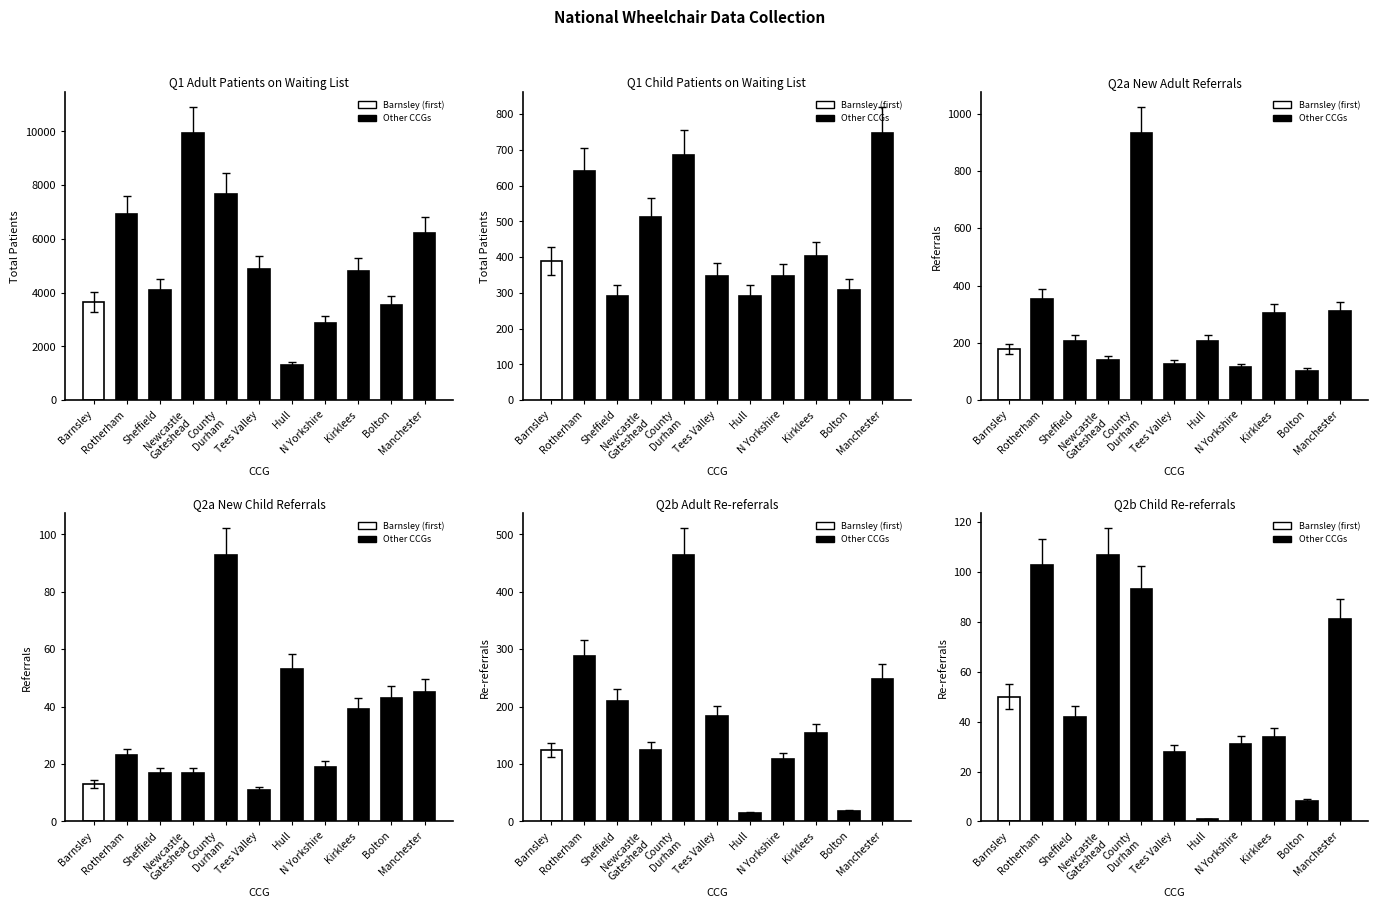

At Hull, list the series in order from largest to smallest.

Q1 Adult, Q1 Child, Q2a Adult, Q2a Child, Q2b Adult, Q2b Child